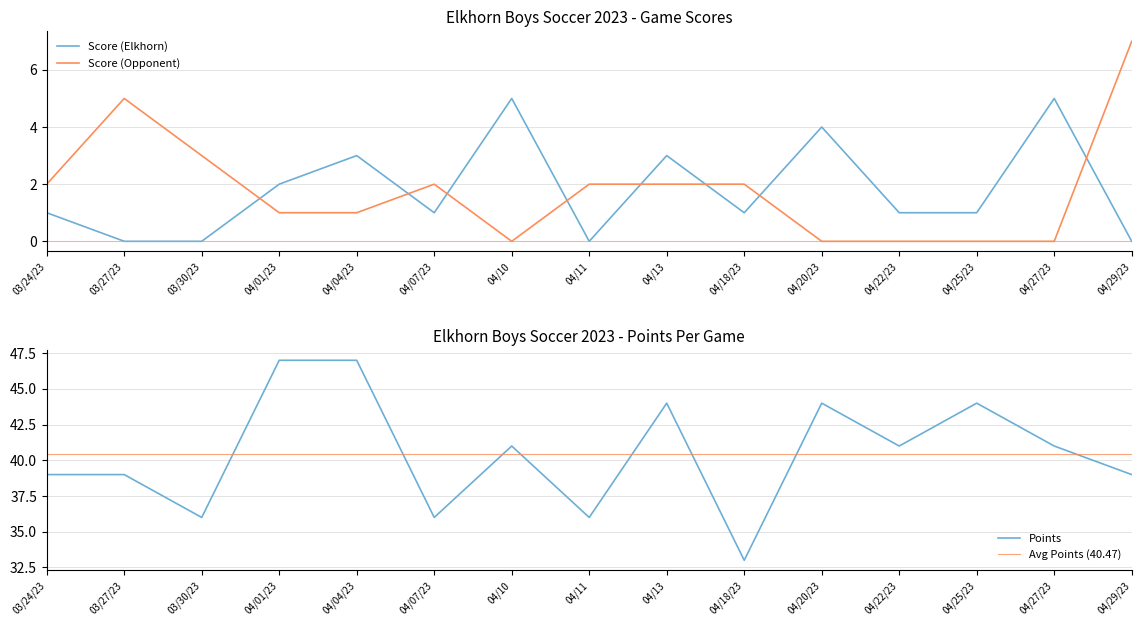

At 04/20/23, list the series in order from largest to smallest.

Score (Elkhorn), Score (Opponent)